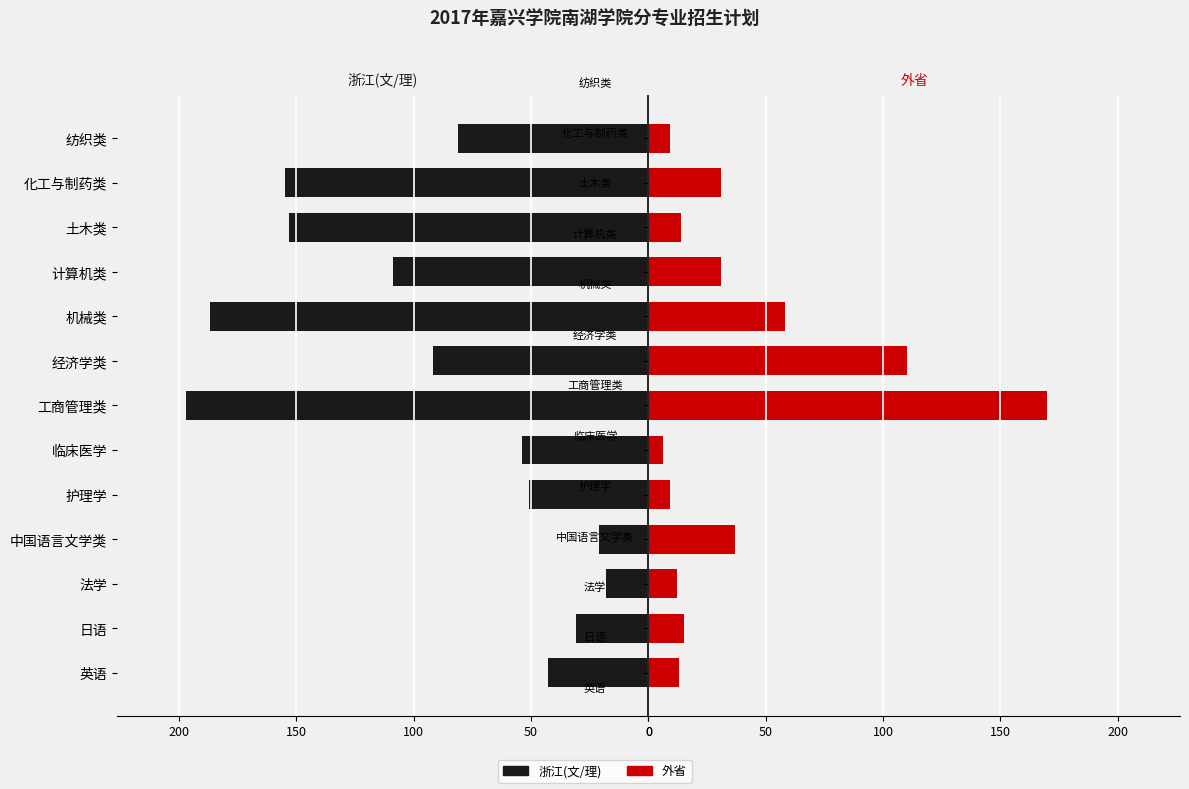

Reading right to left, extract all data points from this chart.

浙江(文/理): 81	155	153	109	187	92	197	54	51	21	18	31	43
外省: 9	31	14	31	58	110	170	6	9	37	12	15	13